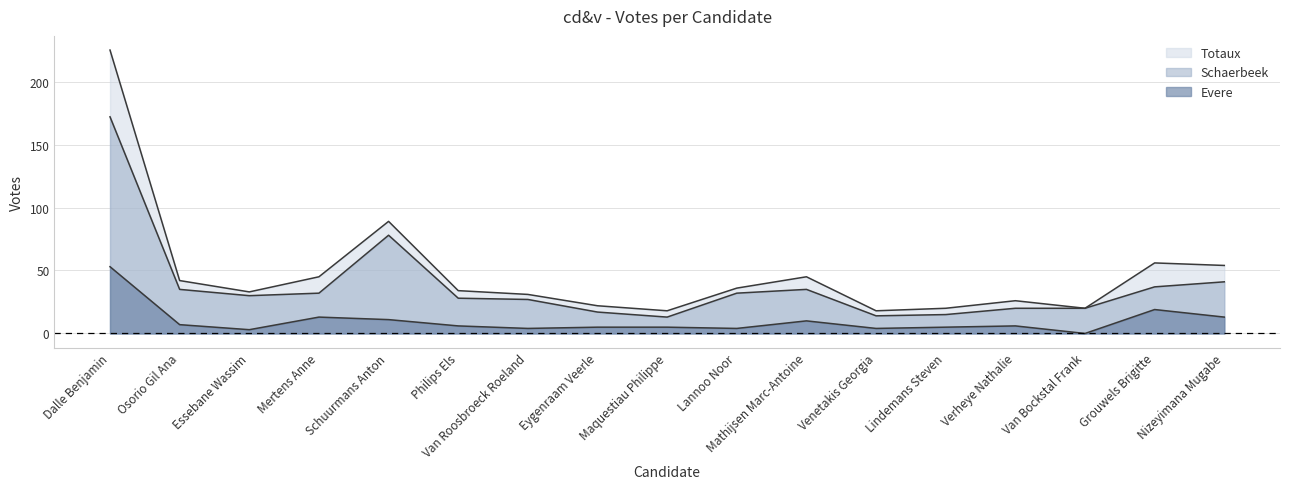

How many data points in Totaux are above 34?

8